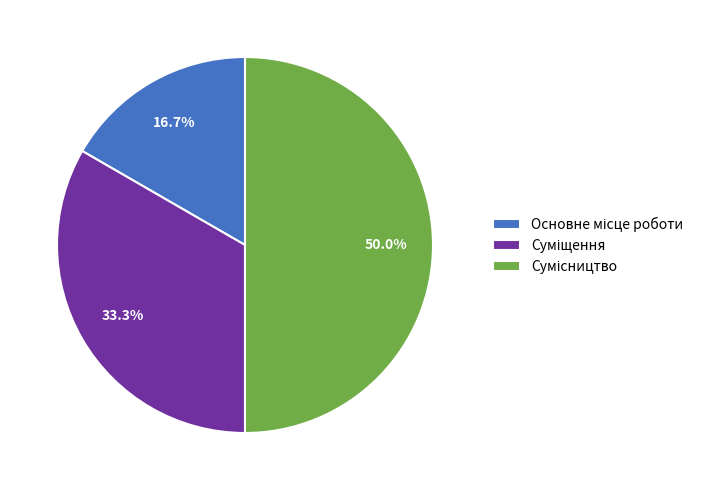

Does Суміщення account for over 50% of the chart?

No